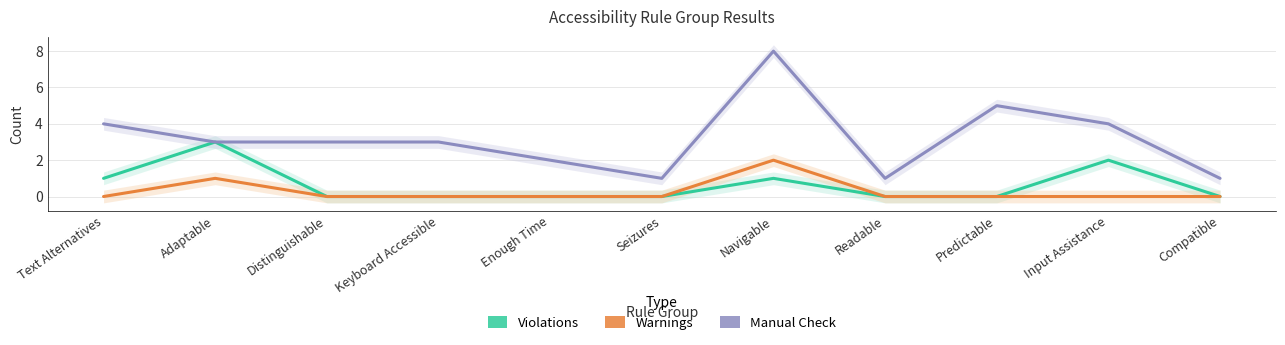

How many lines are shown in the chart?

3